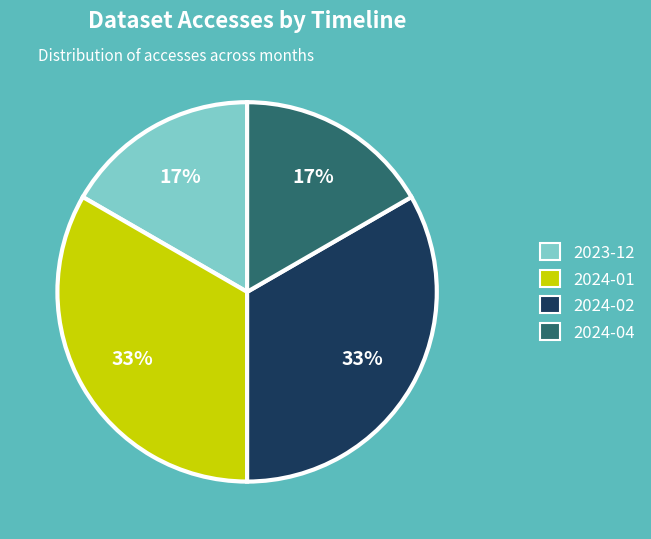

What percentage is the 2023-12 slice, to the nearest percent?

17%